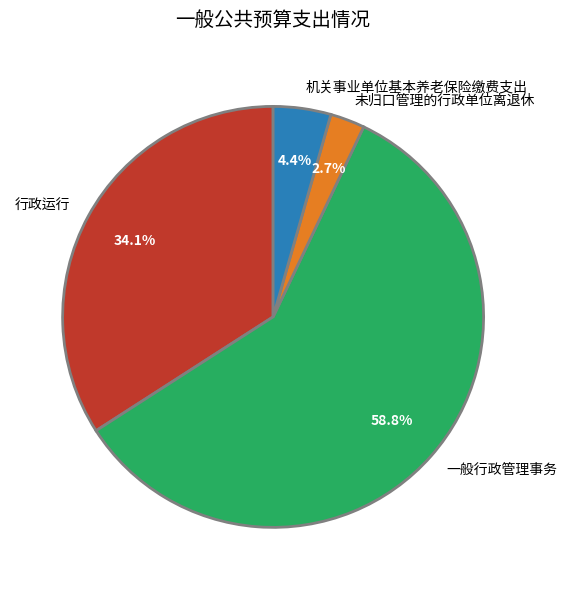

How many slices are in this pie chart?

4